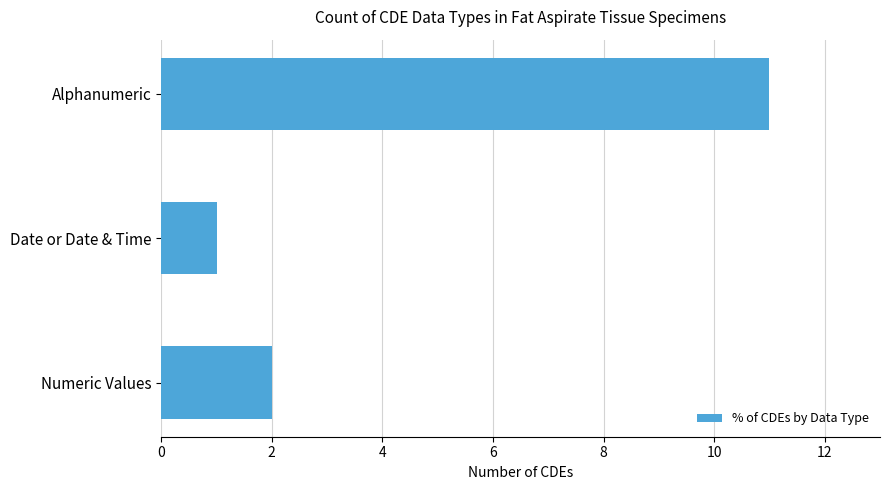

What is the difference between the maximum and minimum values?

10